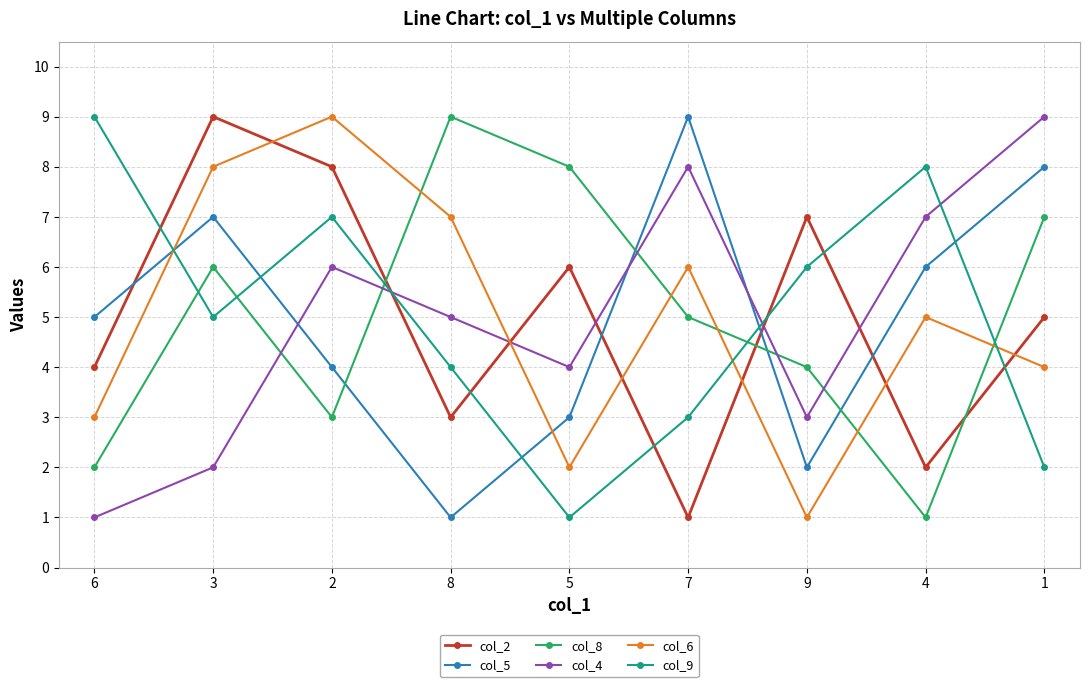

Count the number of data series in this chart.

6